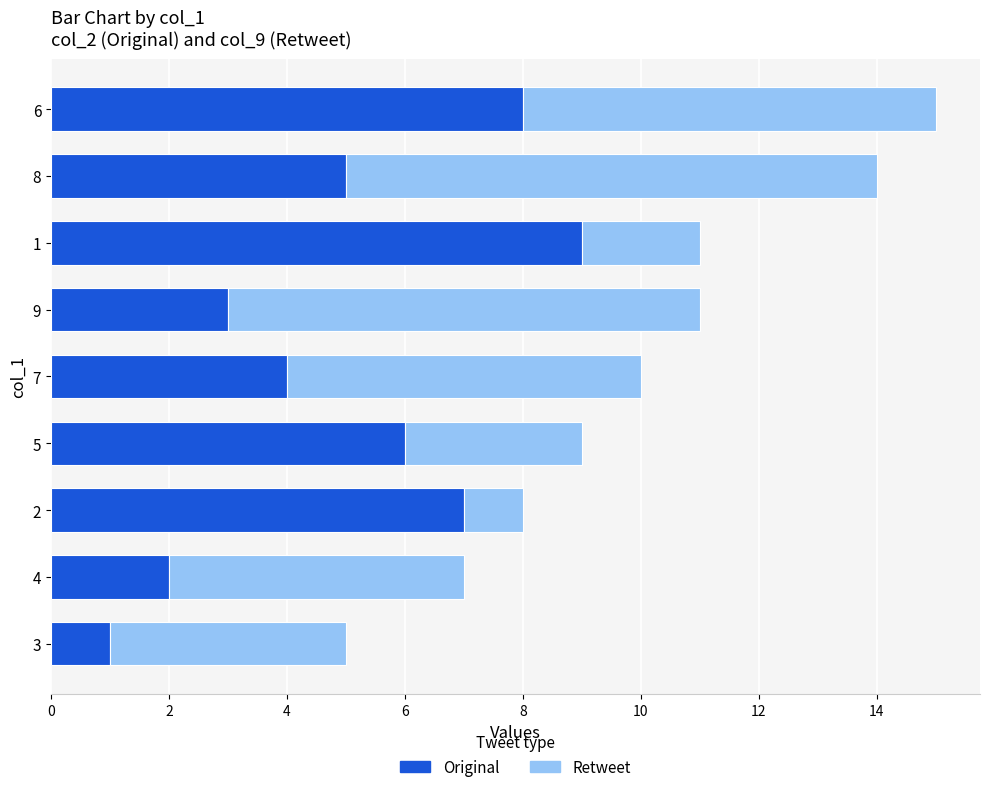

What is the difference between the maximum and minimum values in the Original series?

8